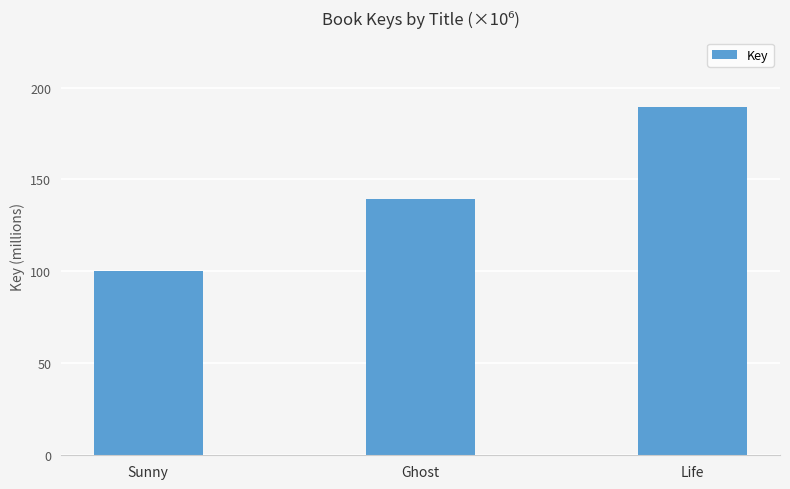

Is it true that the value at Ghost is 139.6?

True